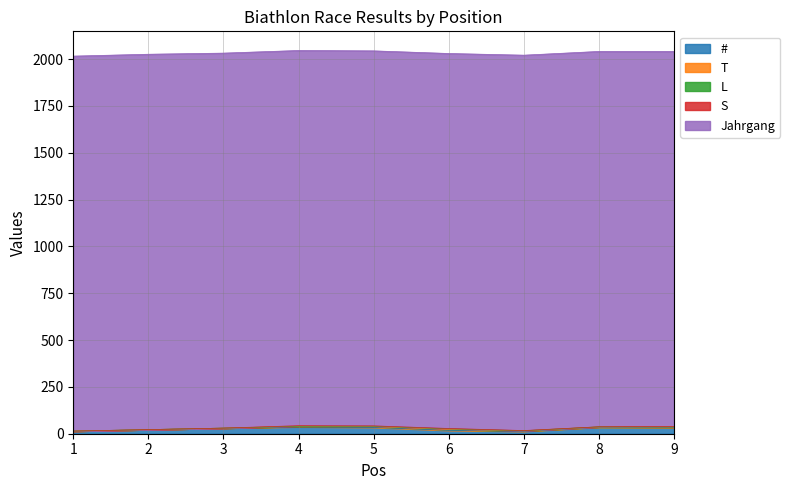

Which series has the widest spread of values?

#